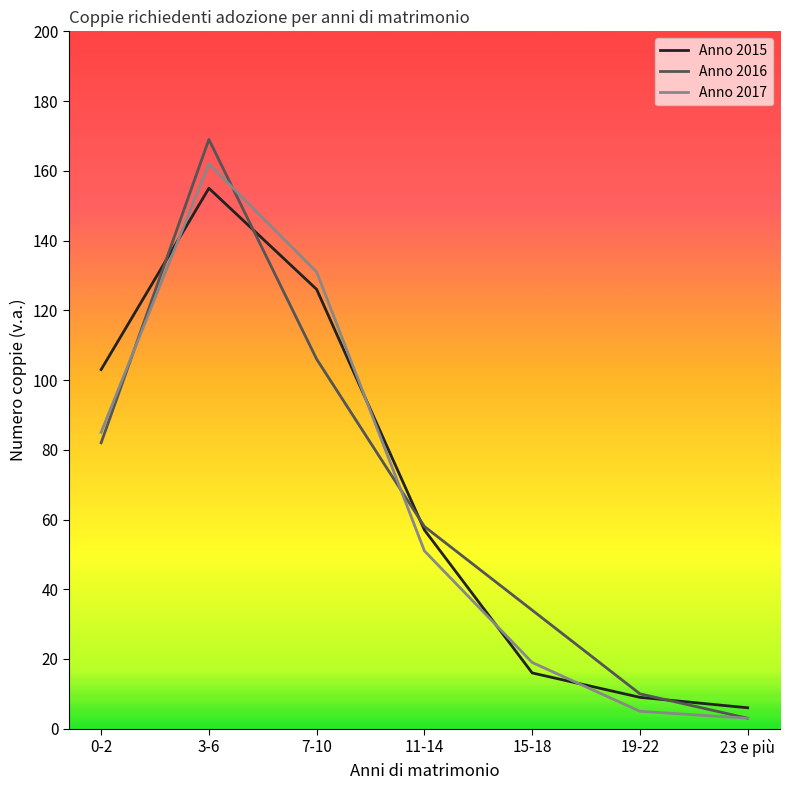

What are all the series names shown in the legend?

Anno 2015, Anno 2016, Anno 2017